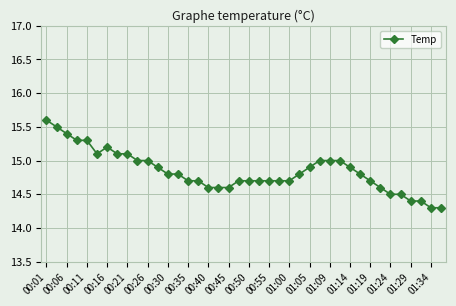

True or false: there are more than 0 points higher than both neighbors.

True